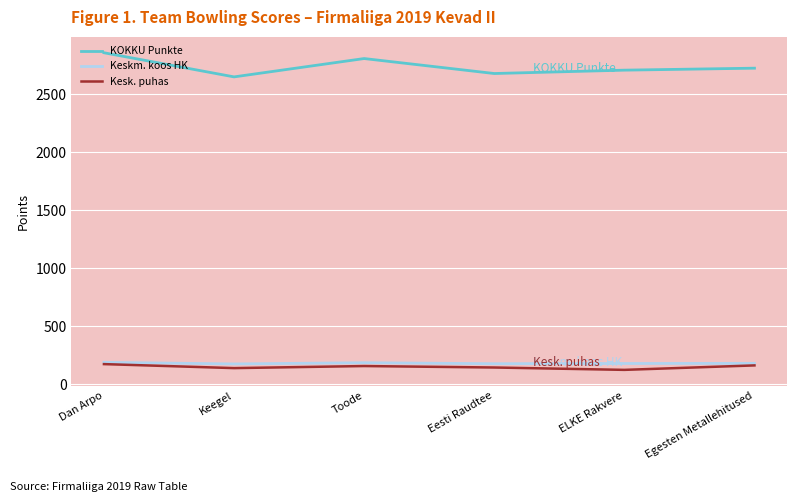

What is the spread (max minus min) of values at Eesti Raudtee?

2533.1